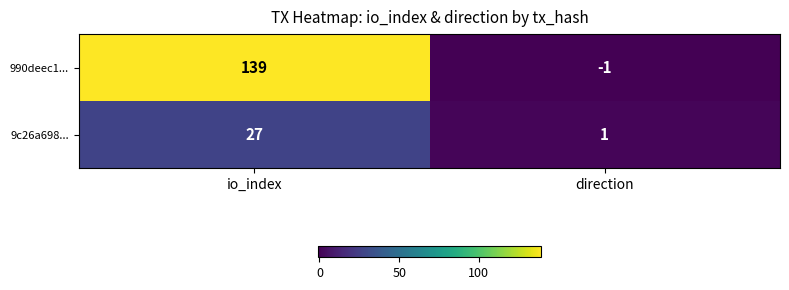

Which label corresponds to the largest value in the chart?

io_index